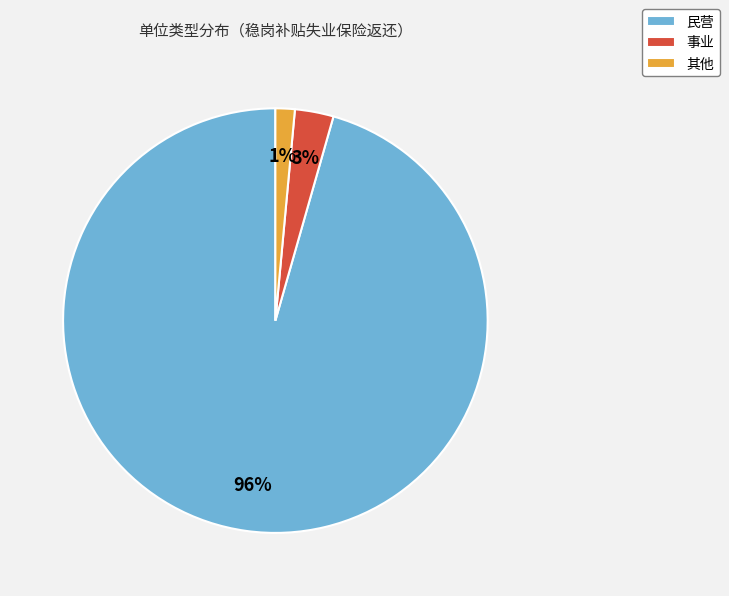

Which has a higher value, 民营 or 其他?

民营